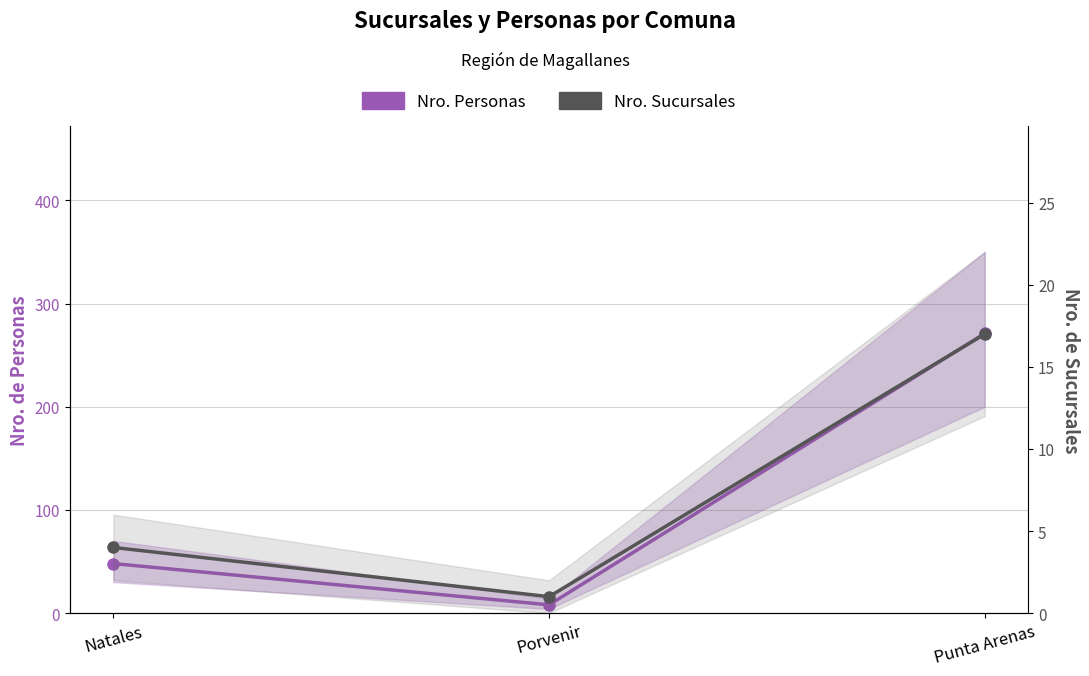

Rank the series by their maximum value, from highest to lowest.

Nro. Personas, Nro. Sucursales